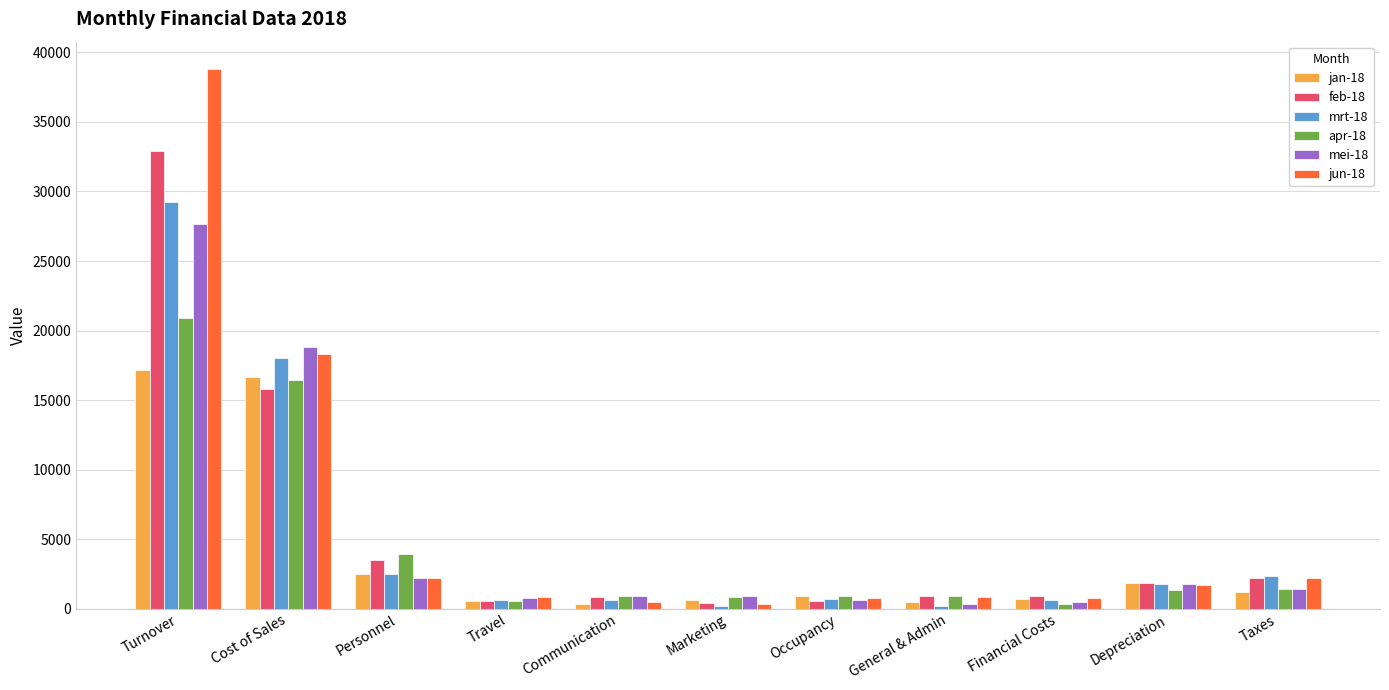

At which label does feb-18 reach its peak?

Turnover